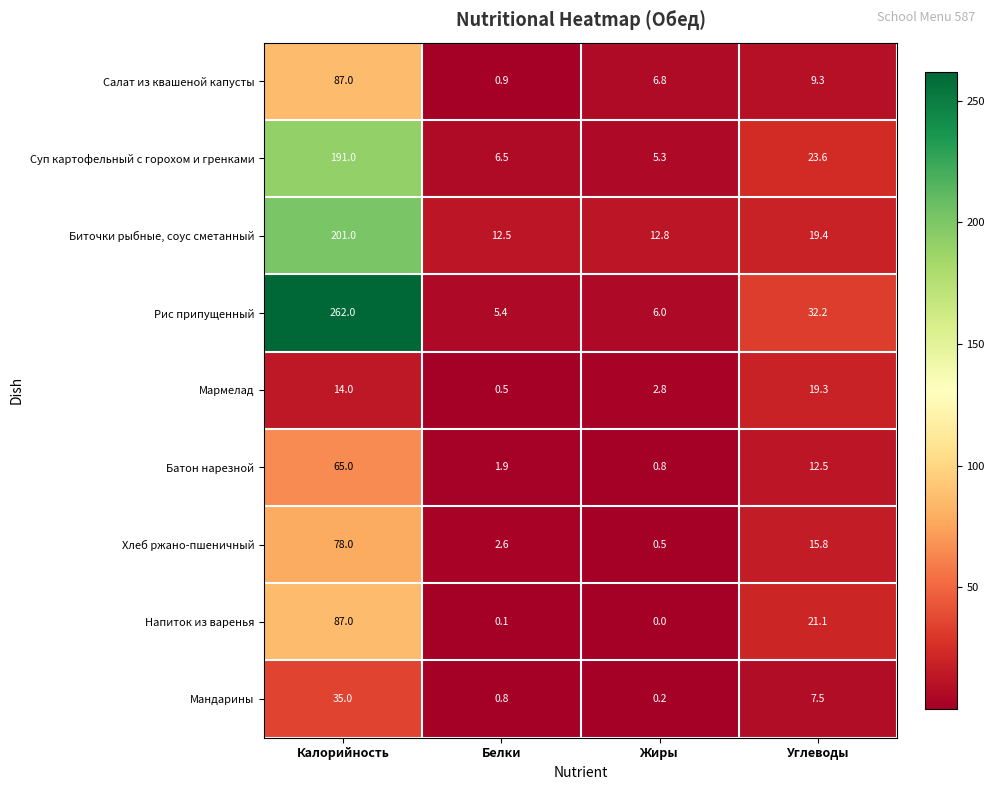

Where does the Хлеб ржано-пшеничный series first go above 15?

Калорийность